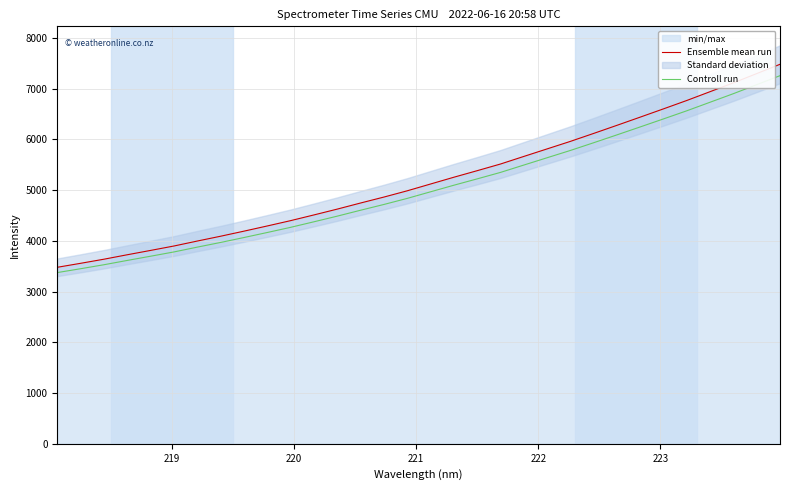

What is the maximum value for Ensemble mean run?

7481.5